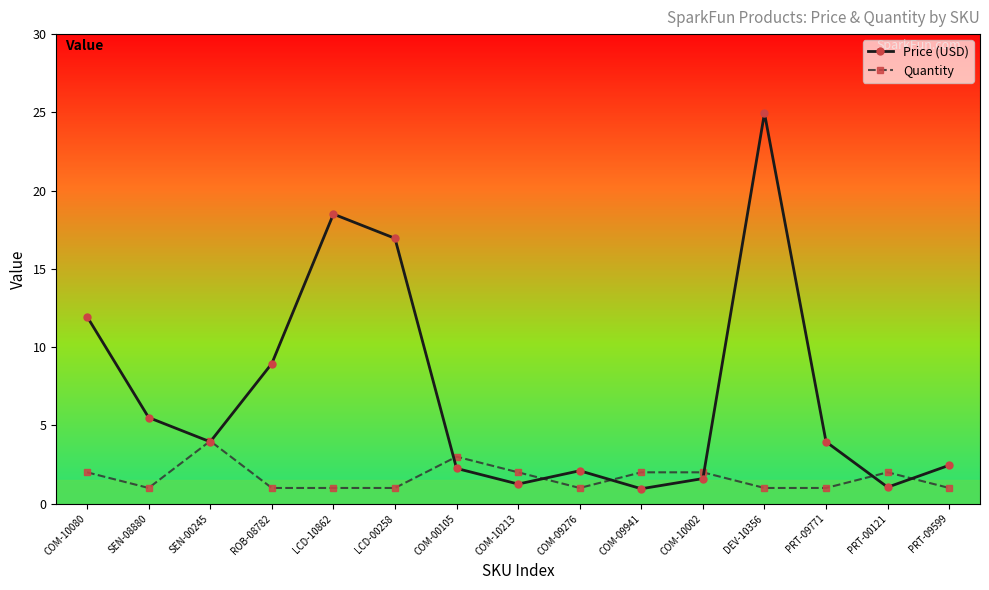

Which series has the largest range (max minus min)?

Price (USD)